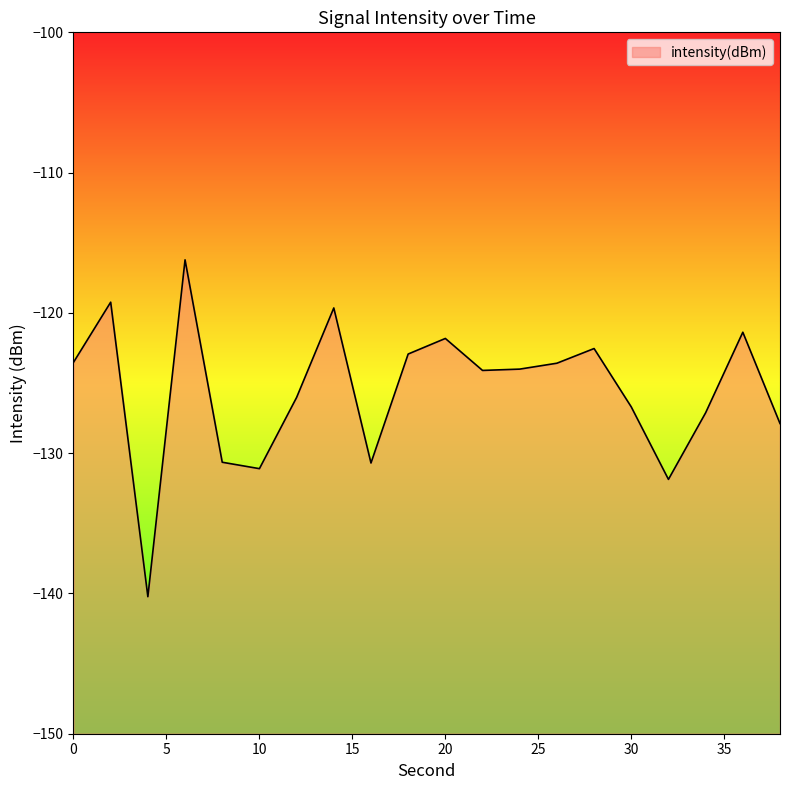

True or false: the data has more than 2 interior local peaks.

True